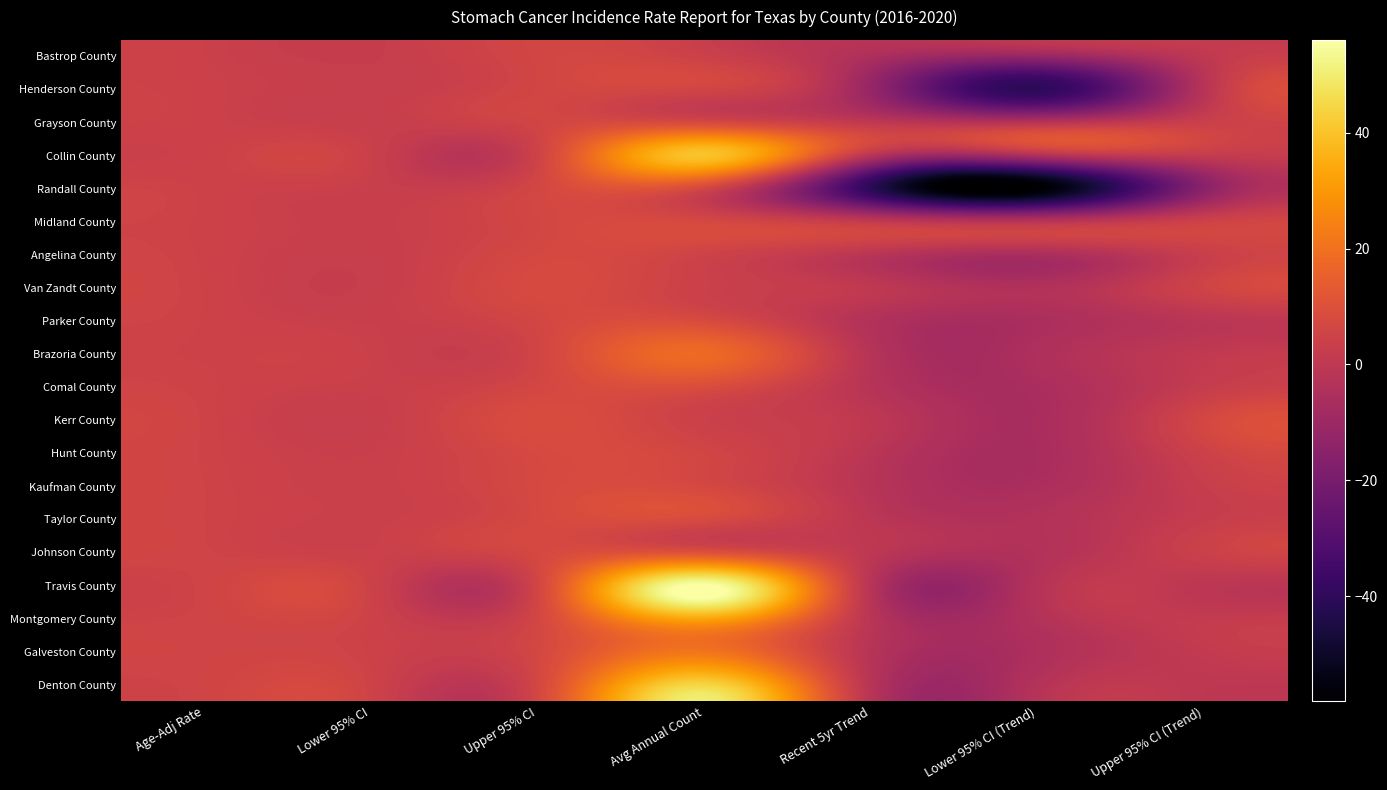

Between Lower 95% CI and Recent 5yr Trend, which is larger?

Lower 95% CI